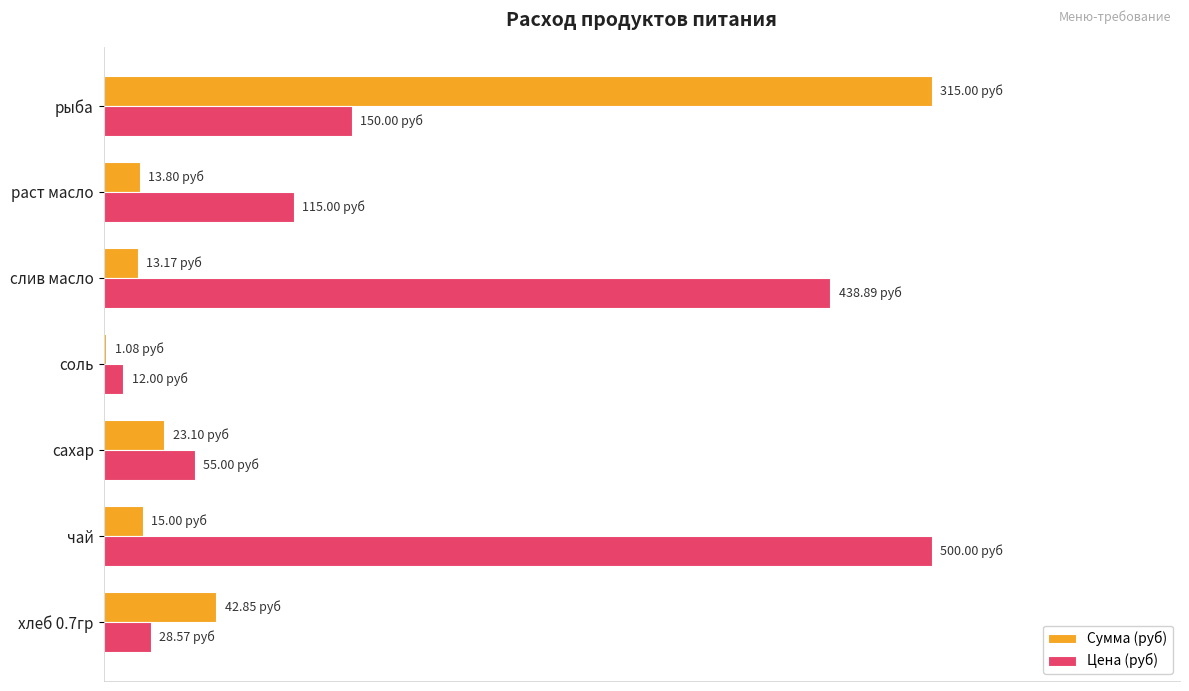

Which series has the largest total across all categories?

Цена (руб)